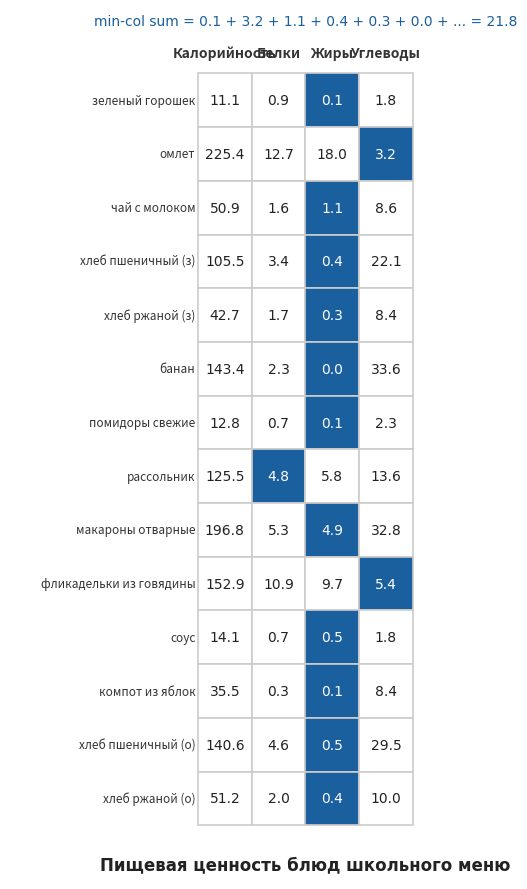

The макароны отварные series shows 1.2 at Жиры. True or false?

False